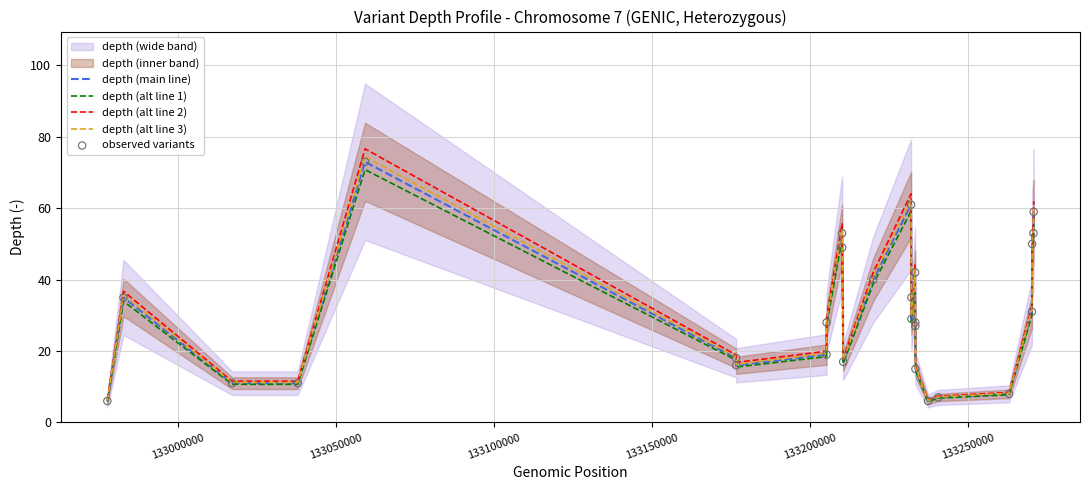

What is the lowest value of the depth (alt line 2) series?

6.3